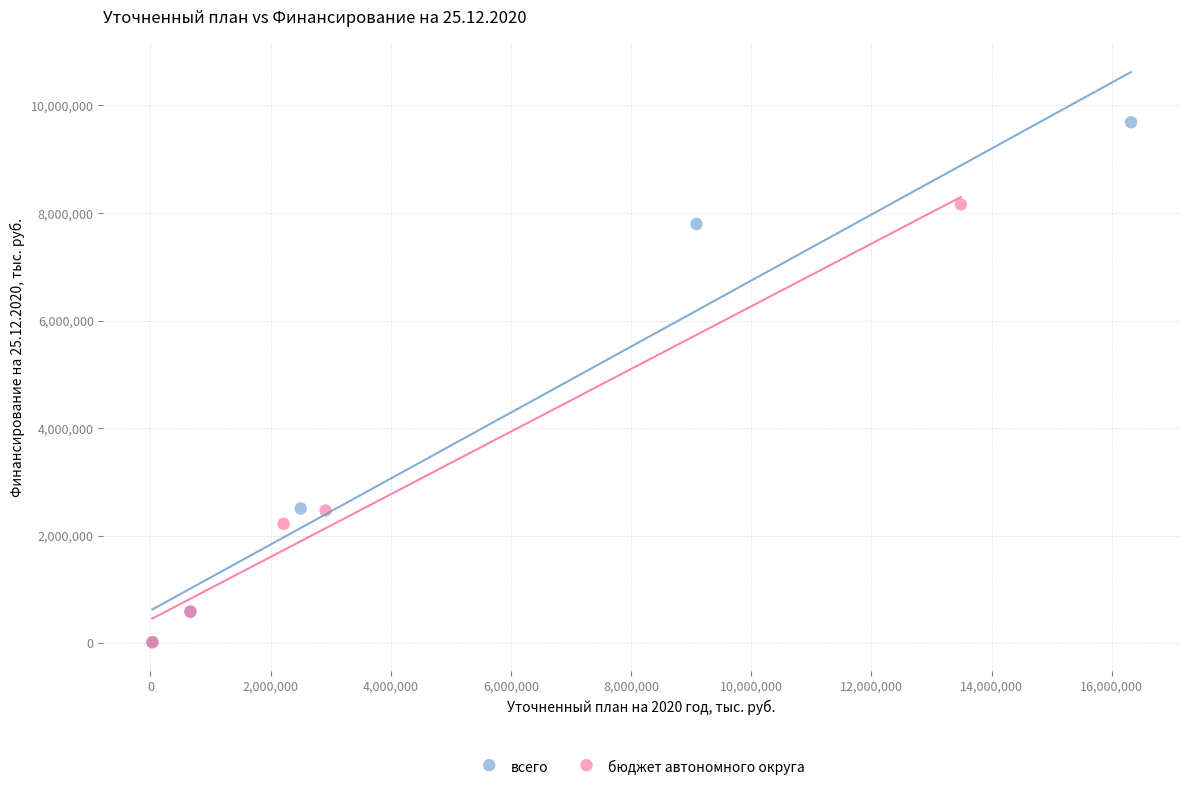

What are all the series names shown in the legend?

всего, бюджет автономного округа